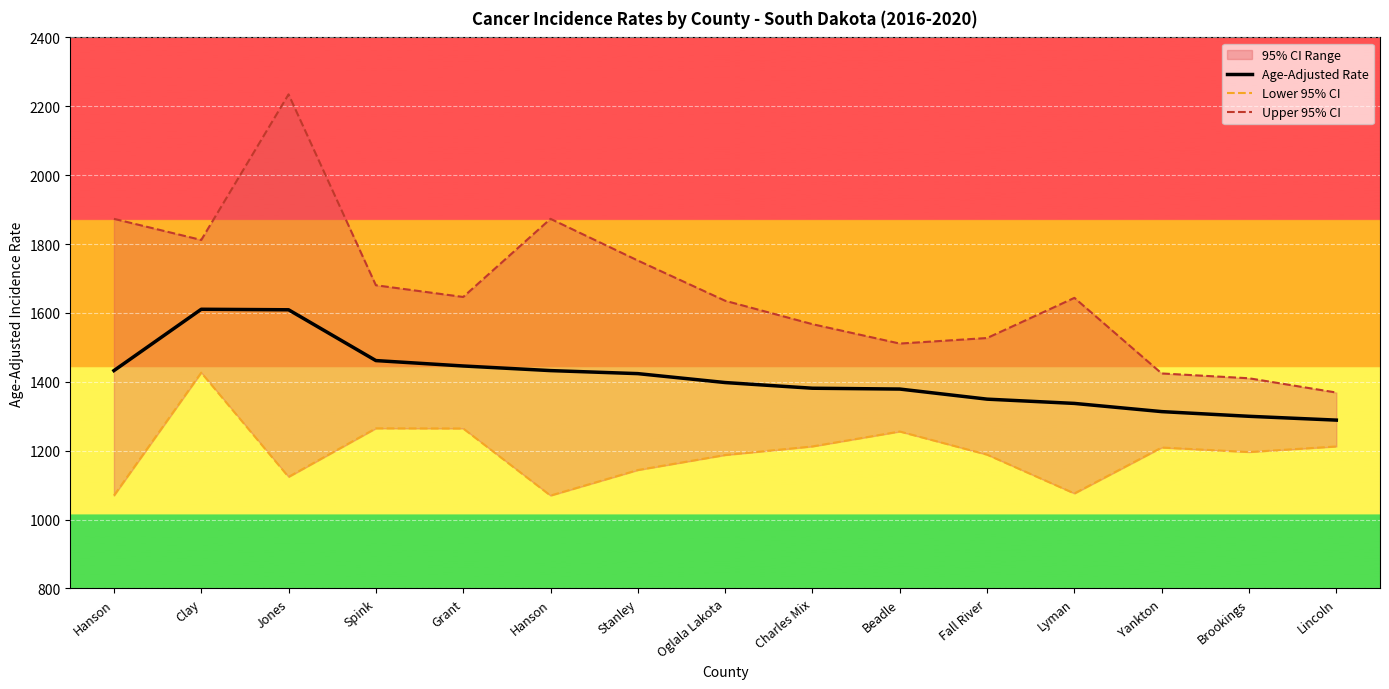

Which series has the largest range (max minus min)?

Upper 95% CI